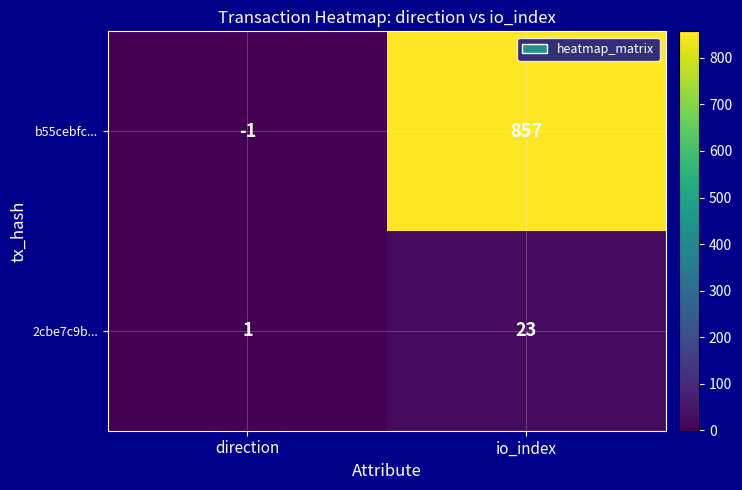

Is it true that 2cbe7c9b... equals 2 at direction?

False